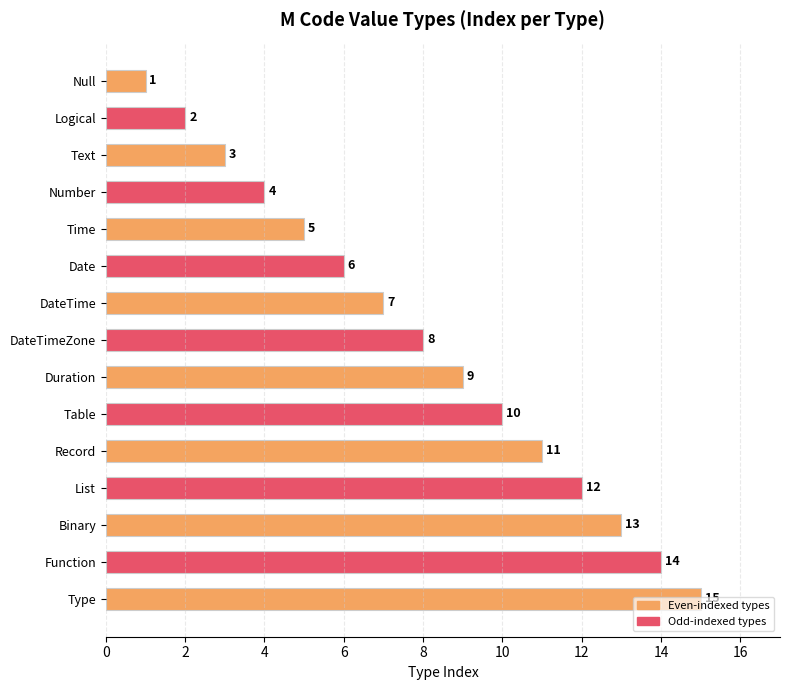

What is the sum of all values?

120